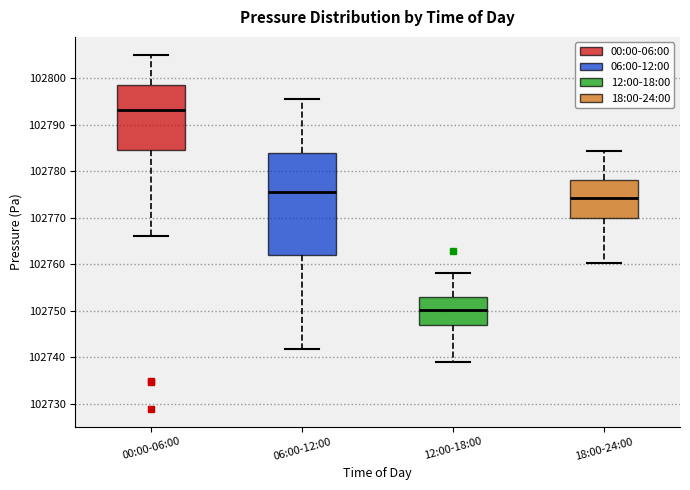

Reading left to right, read every box against the y-axis: the position of its median line, the range the box covers, and the ends of its whiskers. The values are not printed on the chart, so give them approximately, as read against the axis.

00:00-06:00: median 102793, box 102784 to 102799, whiskers 102766 to 102805
06:00-12:00: median 102775, box 102762 to 102784, whiskers 102742 to 102796
12:00-18:00: median 102750, box 102747 to 102753, whiskers 102739 to 102758
18:00-24:00: median 102774, box 102770 to 102778, whiskers 102760 to 102784